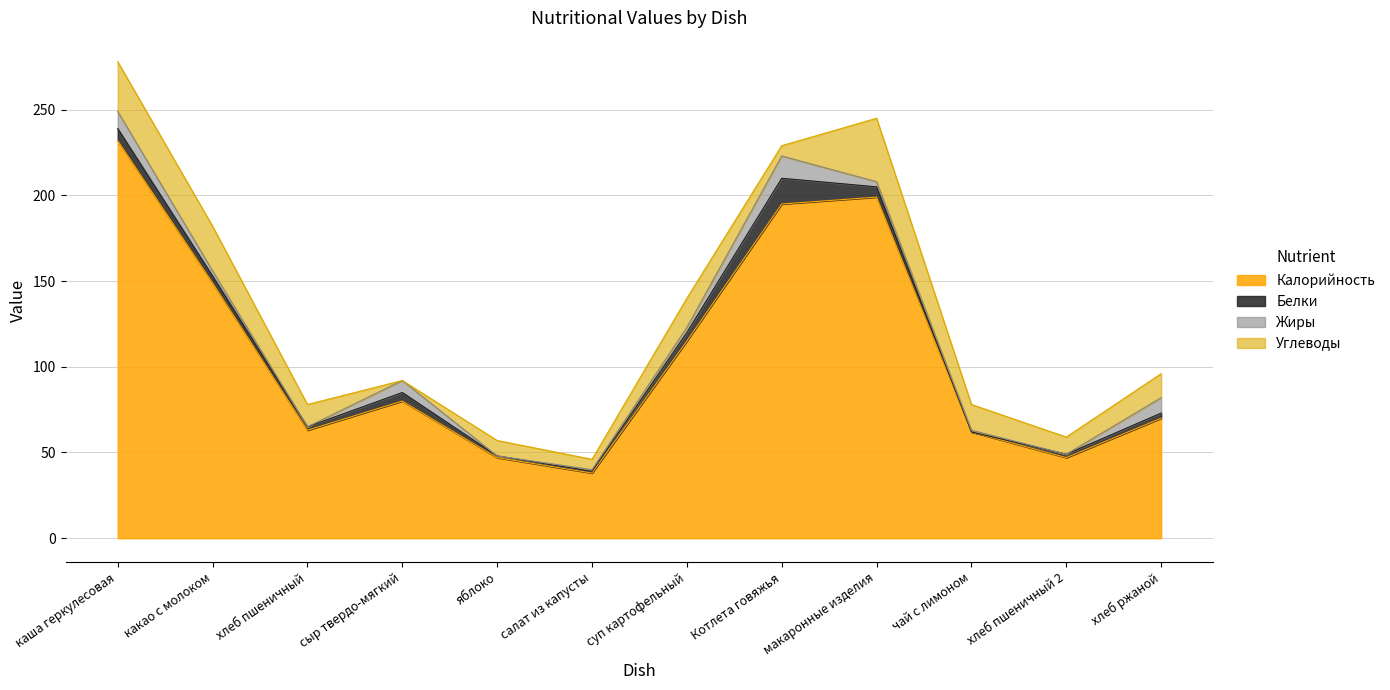

True or false: Углеводы and Калорийность cross at least once.

False